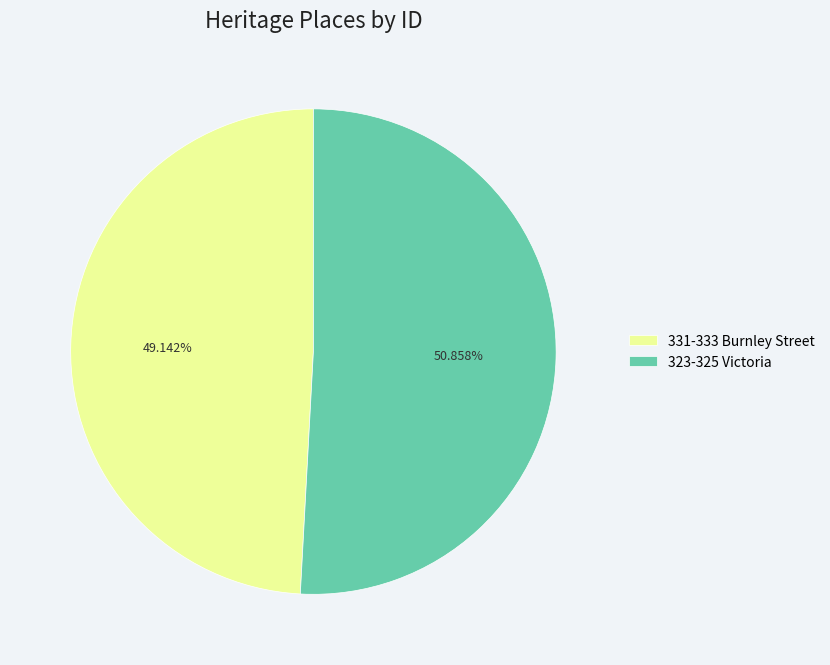

Which category accounts for the majority?

323-325 Victoria